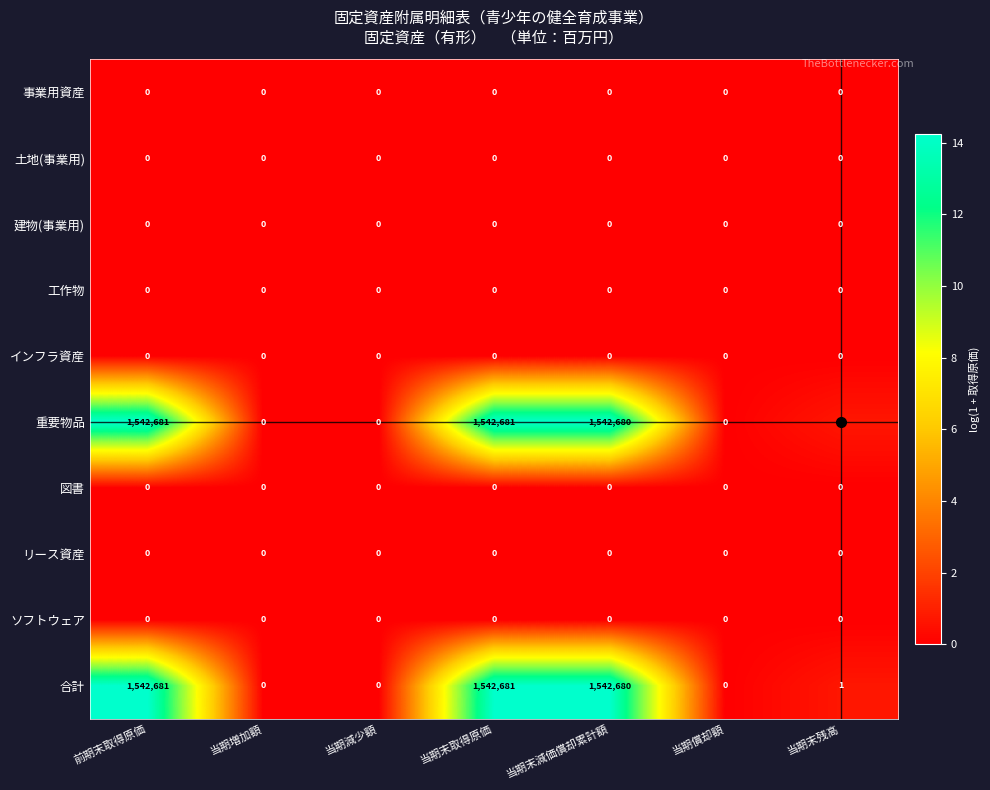

What is the spread (max minus min) of values at 前期末取得原価?

1542681